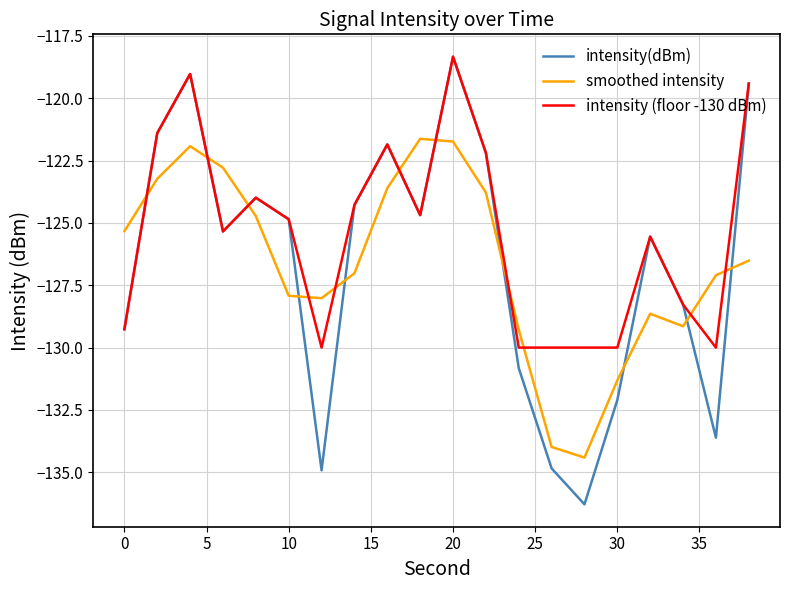

What is the maximum value for intensity (floor -130 dBm)?

-118.3